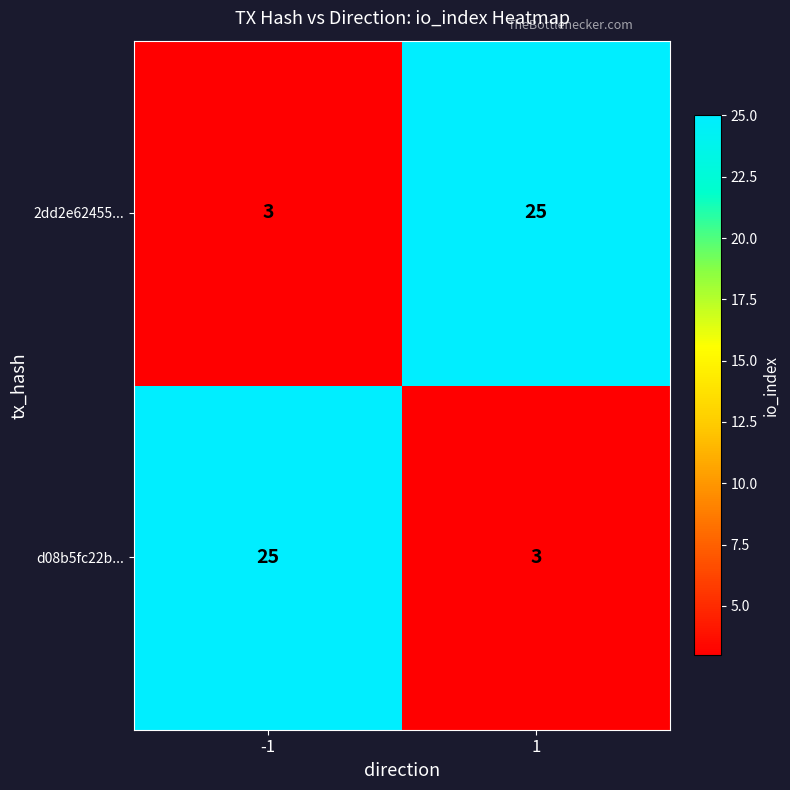

What is the spread (max minus min) of values at 1?

22